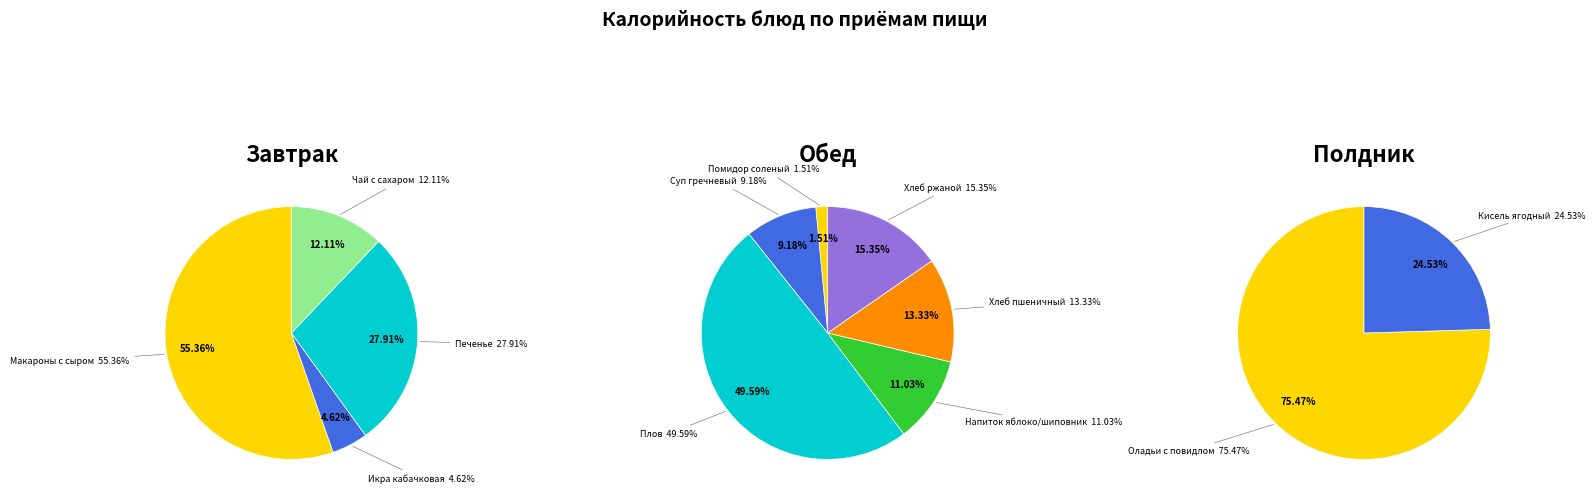

What is the change in value from Икра овощная кабачковая to Оладьи с повидлом?

+255.2